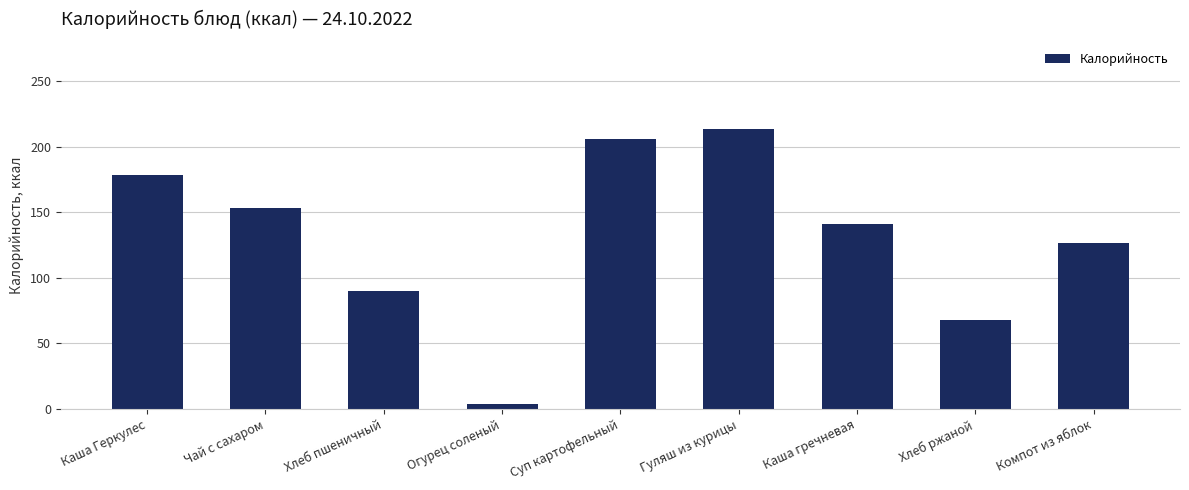

List the labels in order of value, largest first.

Гуляш из курицы, Суп картофельный, Каша Геркулес, Чай с сахаром, Каша гречневая, Компот из яблок, Хлеб пшеничный, Хлеб ржаной, Огурец соленый